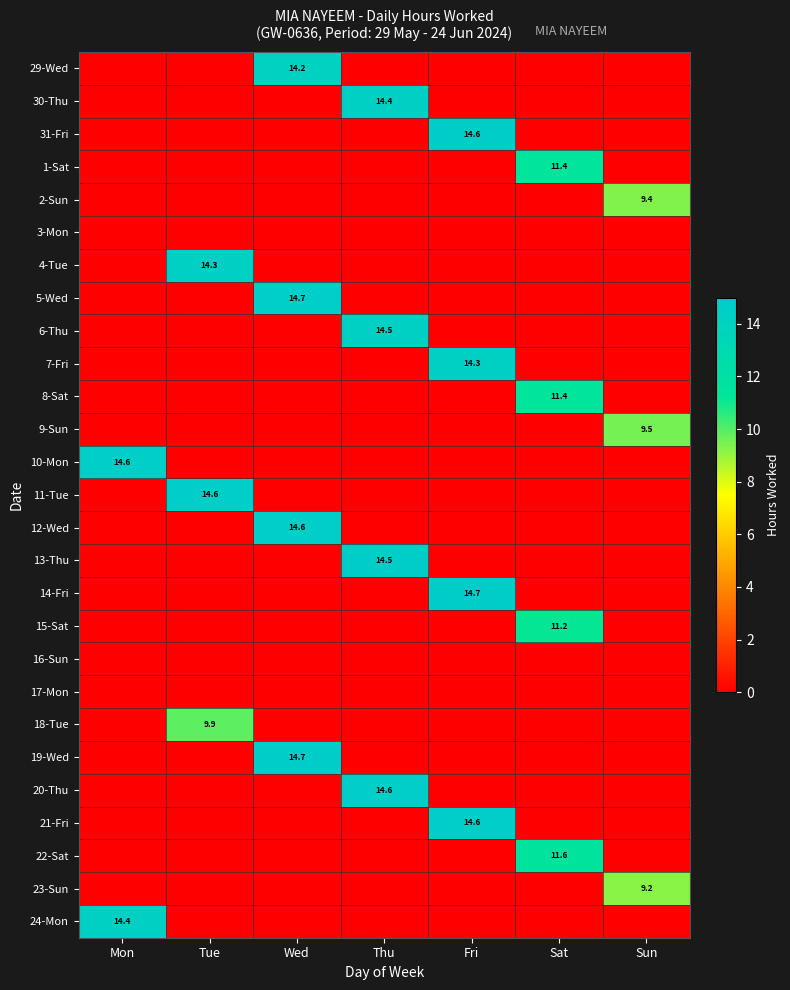

At which category does the chart reach its peak across all series?

Fri